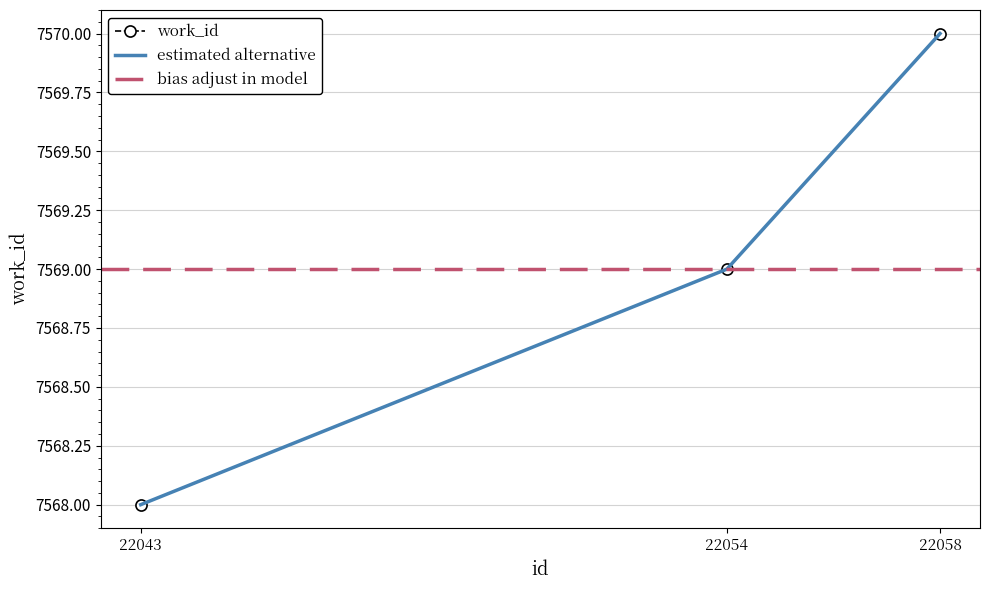

Read the value at 22058.

7570